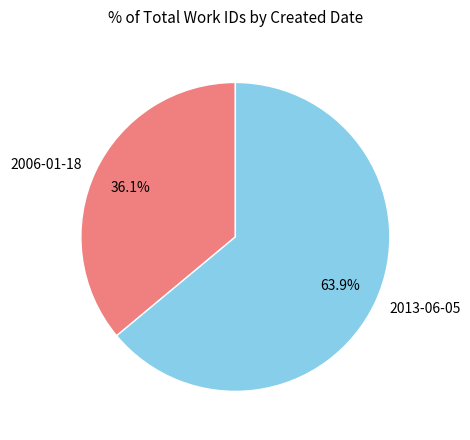

Rank the categories by value from highest to lowest.

2013-06-05, 2006-01-18